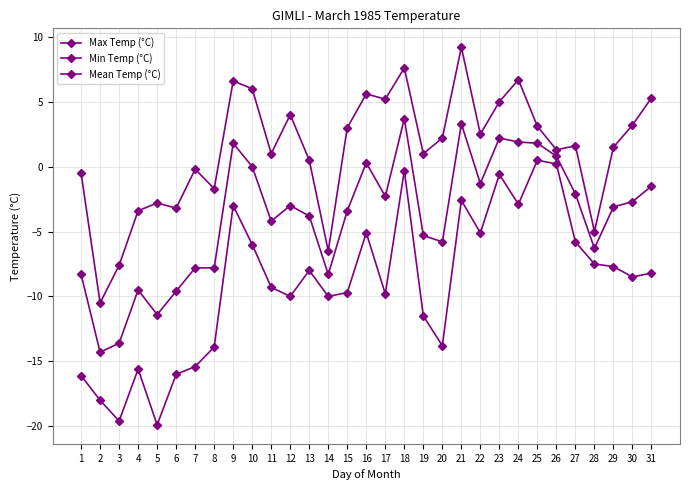

How many data points does each series have?

31